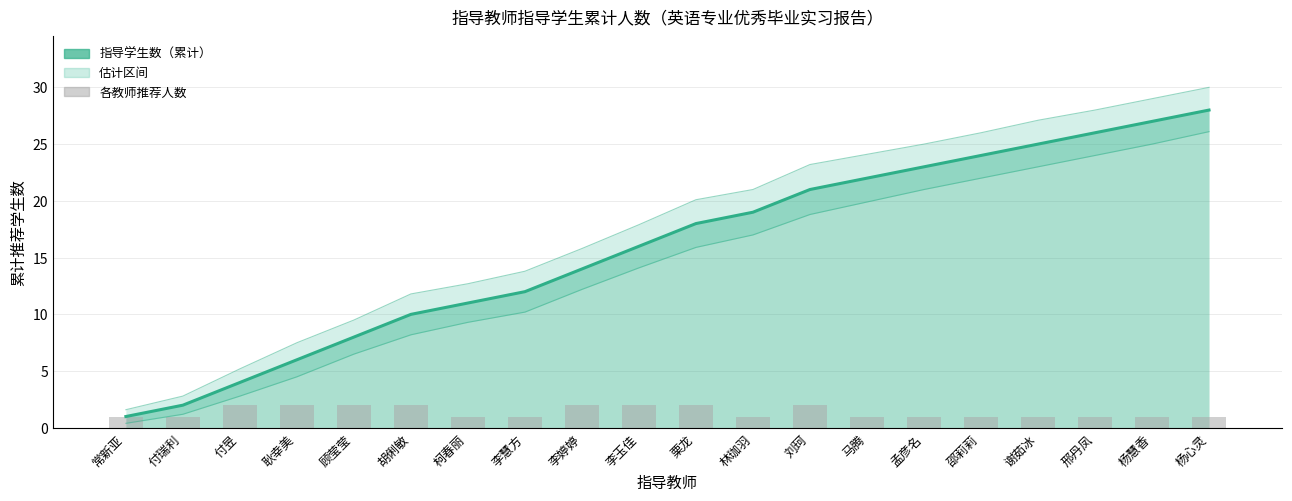

Is the value of 指导学生数（累计） at 柯春丽 greater than the value of 各教师推荐人数 at 胡俐敏?

Yes